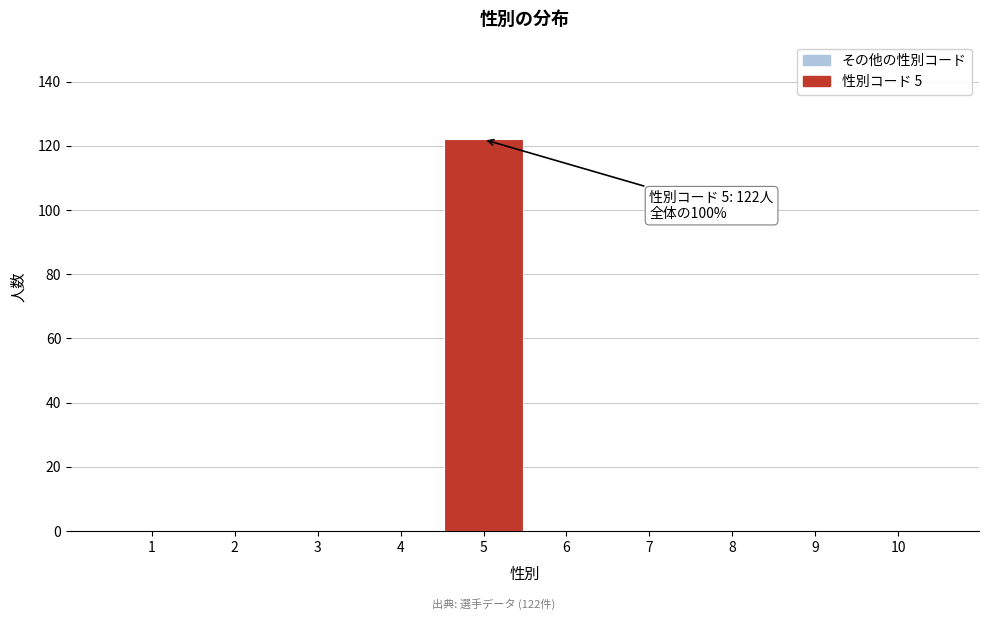

Over which range of the x-axis is the bar tallest?

4.5 to 5.5